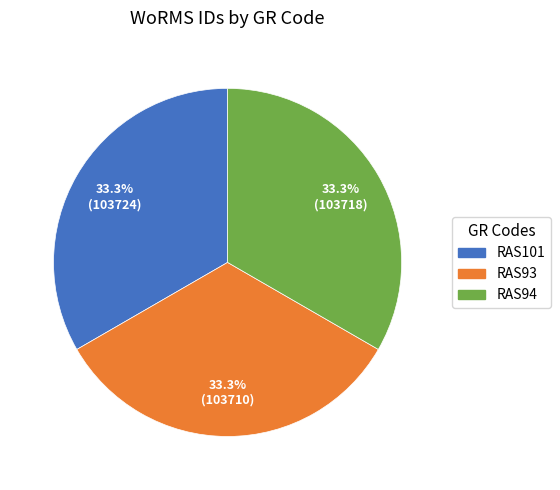

The RAS93 slice represents 47% of the pie. True or false?

False